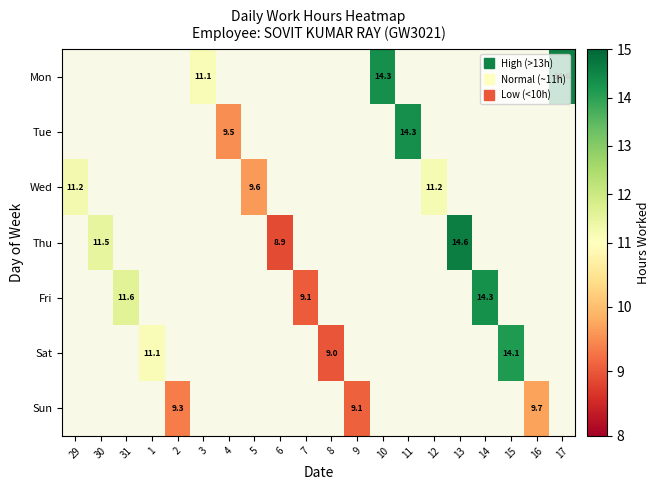

How many series are shown in this chart?

7